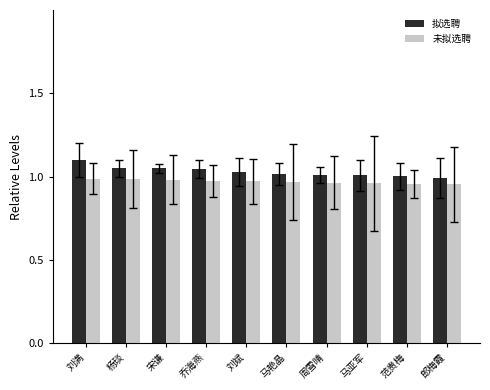

Reading left to right, extract all data points from this chart.

拟选聘: 1.1	1.0	1.0	1.0	1.0	1.0	1.0	1.0	1.0	1.0
未拟选聘: 1.0	1.0	1.0	1.0	1.0	1.0	1.0	1.0	1.0	1.0